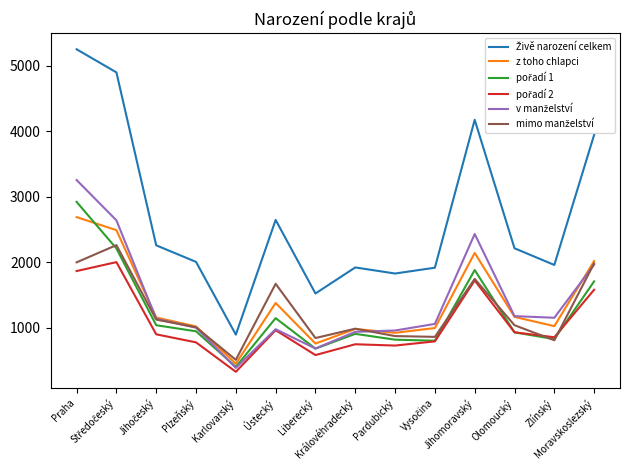

What is the greatest value displayed?

5254